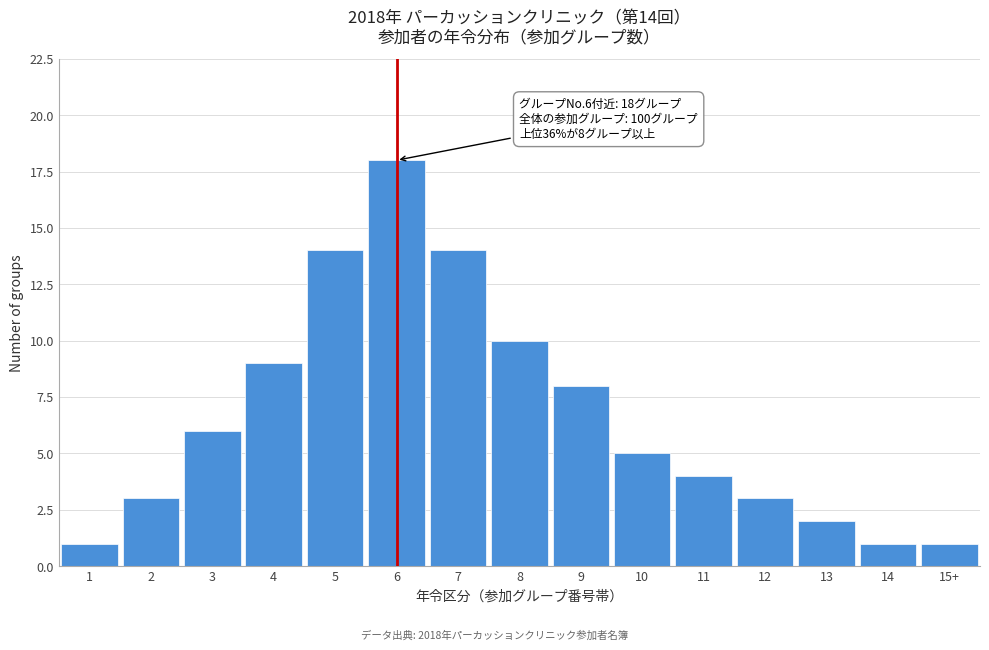

Reading right to left, transcribe all the data shown in this chart.

1	1	2	3	4	5	8	10	14	18	14	9	6	3	1